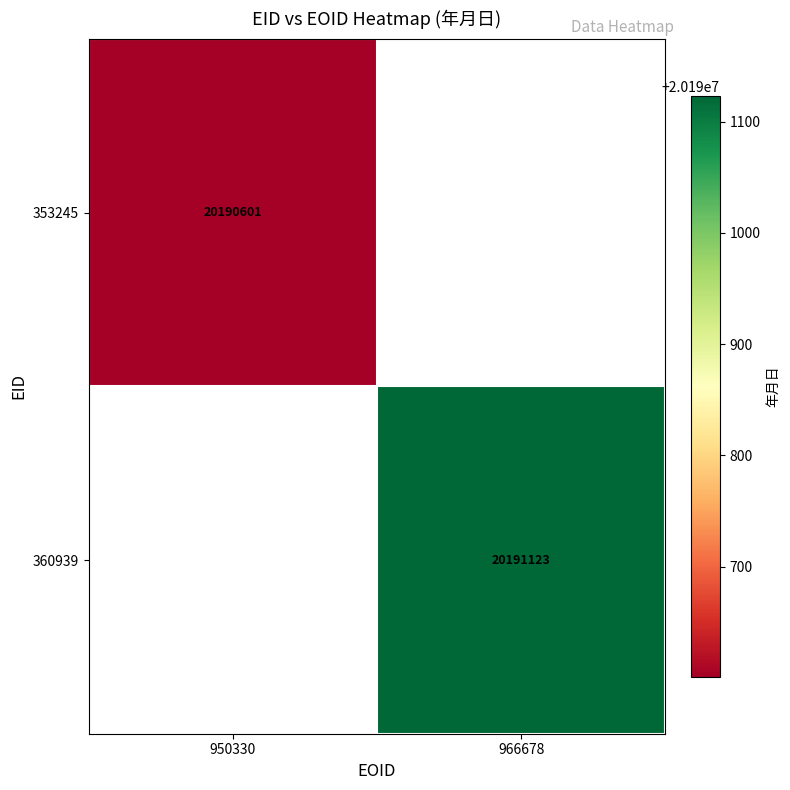

Is it true that 360939 equals 28302745 at 966678?

False